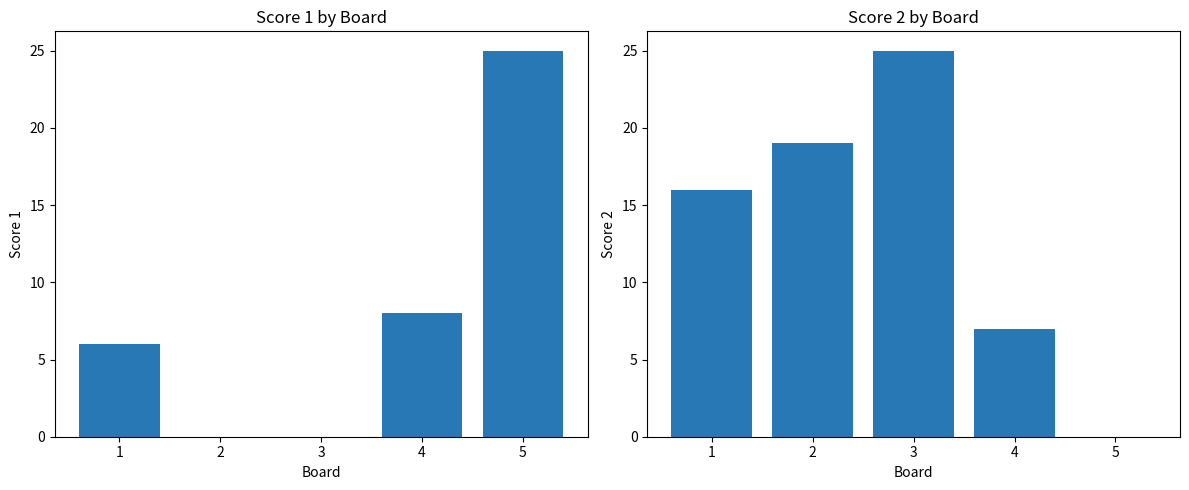

Rank the series by their maximum value, from highest to lowest.

Score 1, Score 2